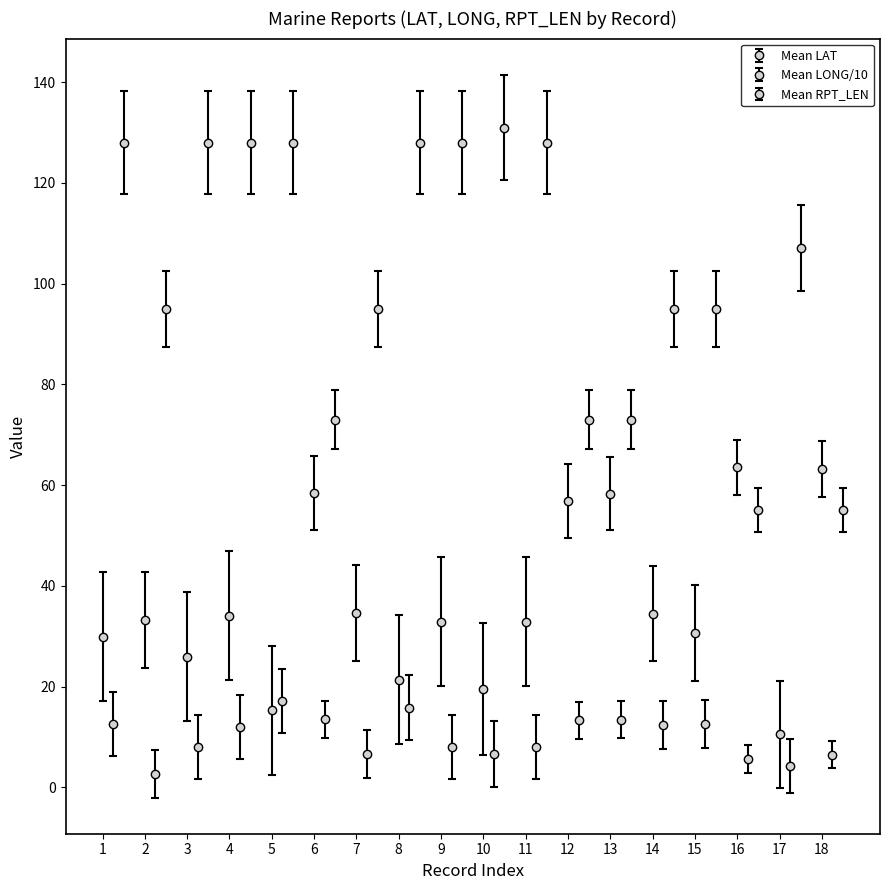

Does the chart have visible grid lines?

No